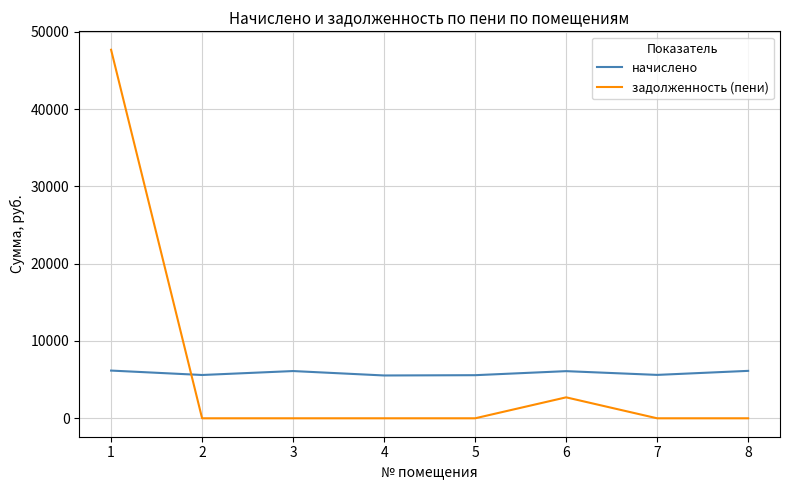

Which series has the largest total across all categories?

задолженность (пени)